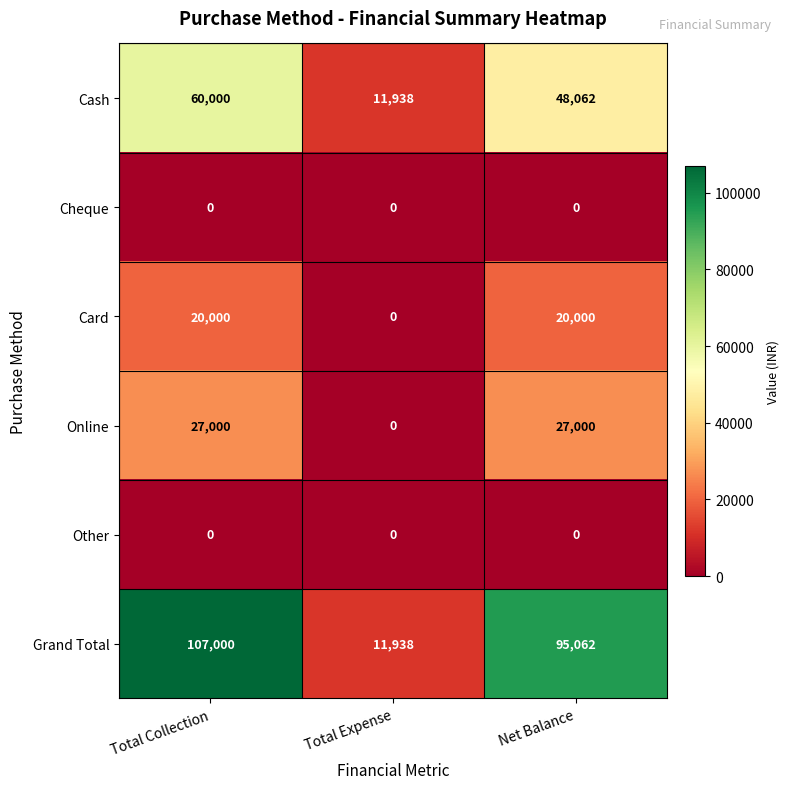

List the labels in order of Cash value, largest first.

Total Collection, Net Balance, Total Expense